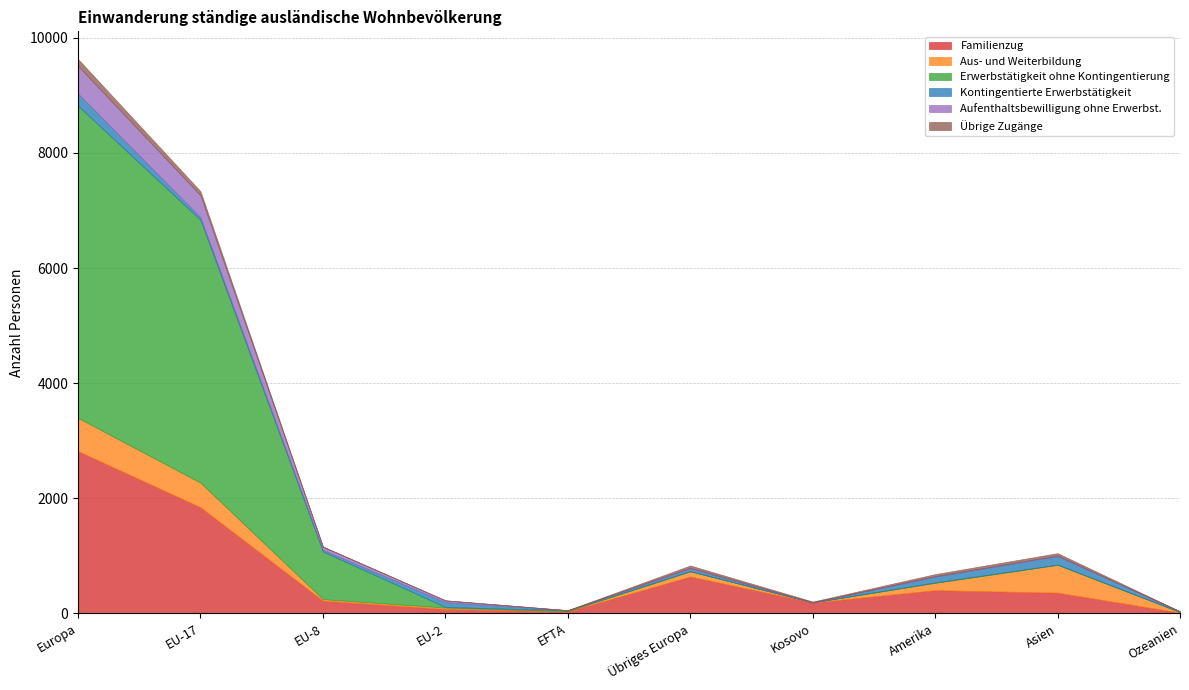

Where does the Aus- und Weiterbildung series first go above 90?

Europa